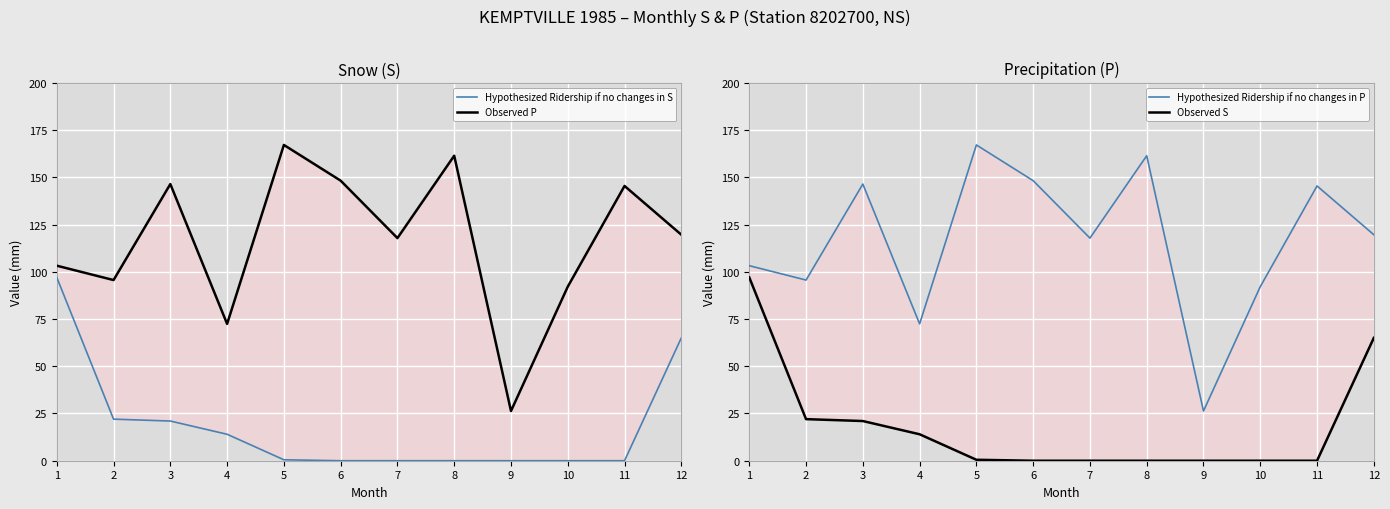

What is the difference between the maximum and second lowest values in the Hypothesized Ridership if no changes in P series?

94.7